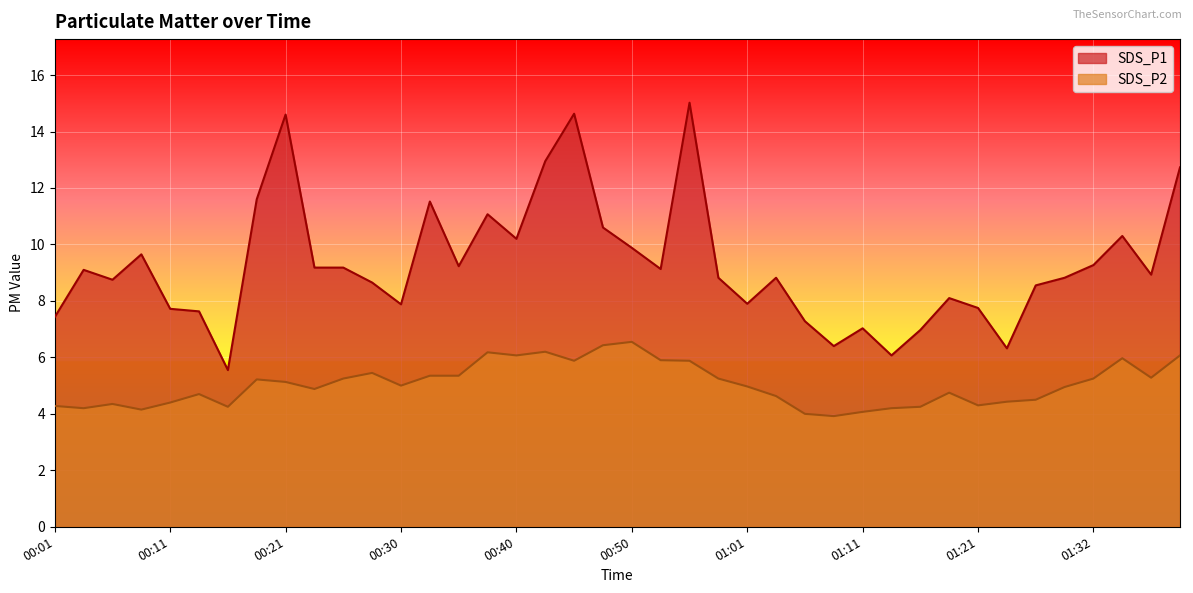

At which category is the sum across all series the highest?

00:55